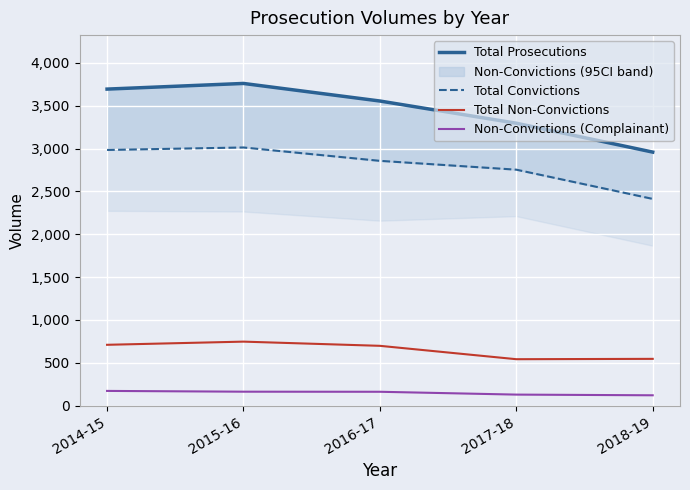

What value does the Total Non-Convictions series have at 2015-16, to the nearest 5?

745